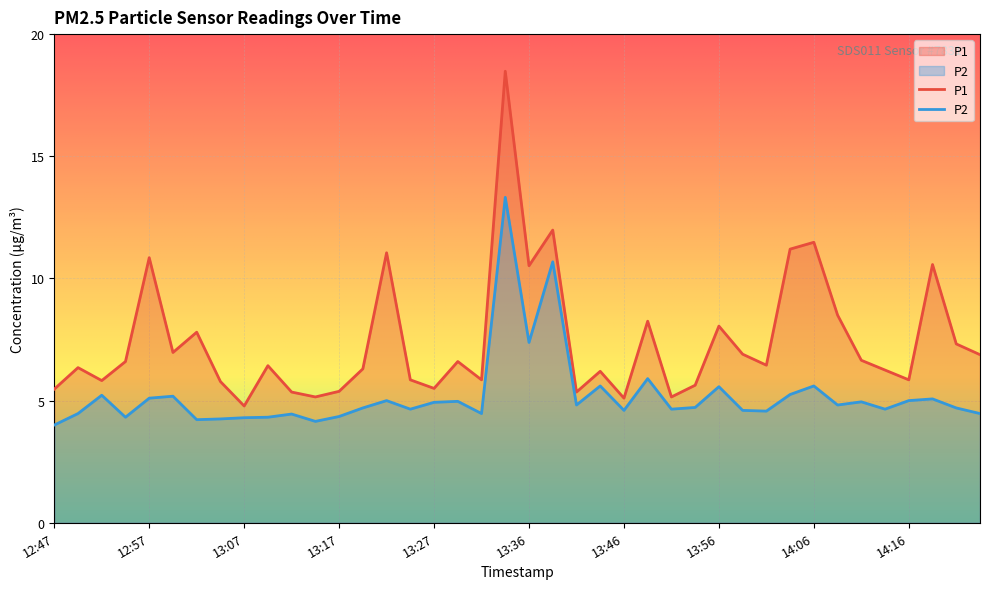

What is the value of the P2 point at the 29th from the left?

5.6